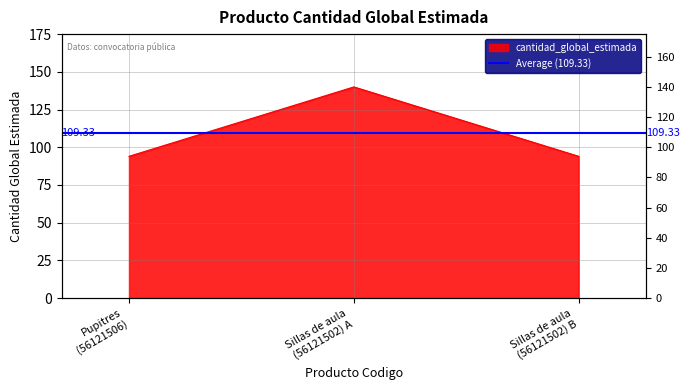

What is the ratio of the value at Sillas de aula (56121502) A to the value at Pupitres (56121506)?

1.5